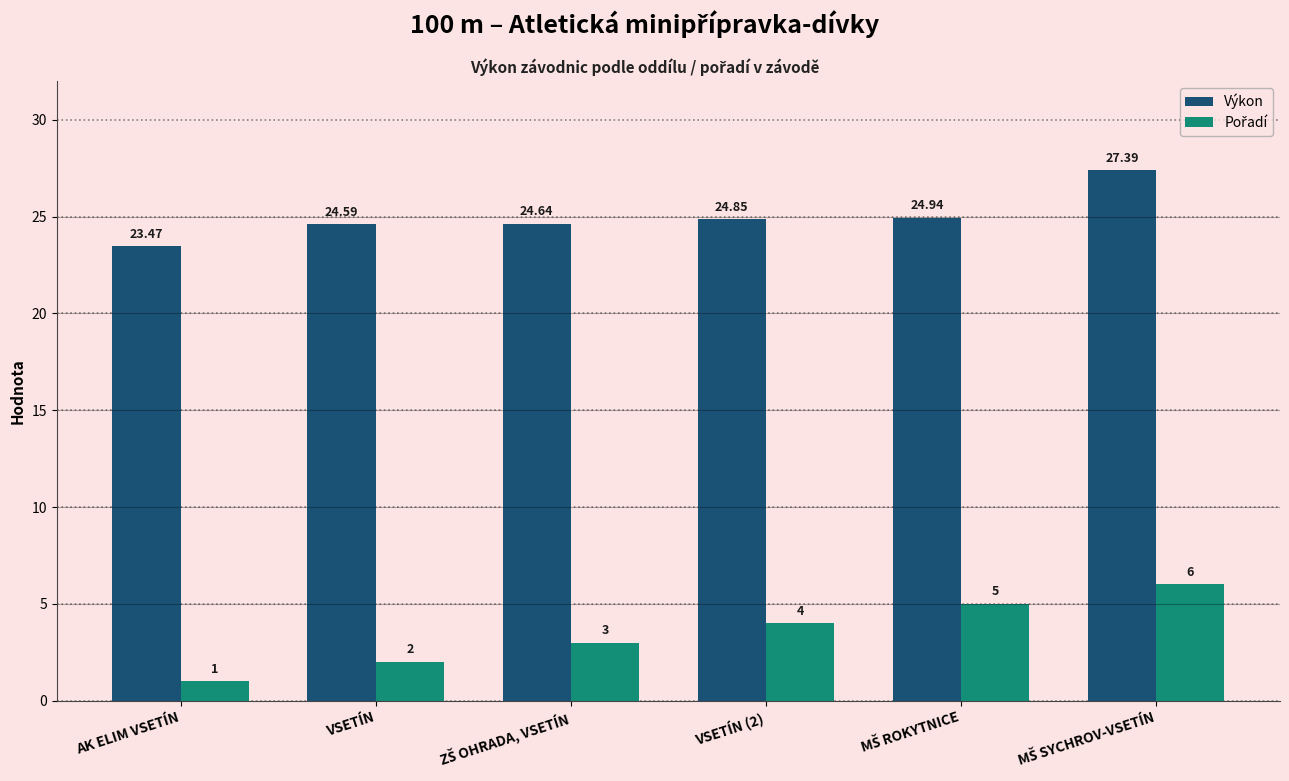

Which series changed the most between AK ELIM VSETÍN and VSETÍN?

Výkon